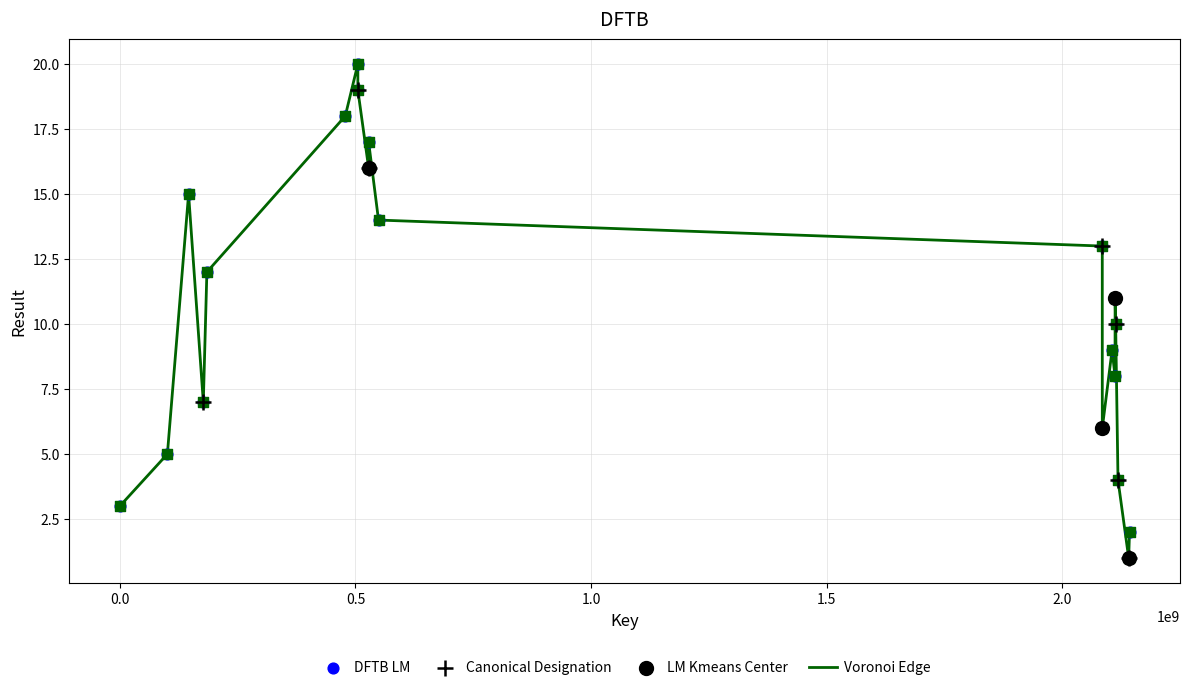

What is the maximum value shown in the chart?

20